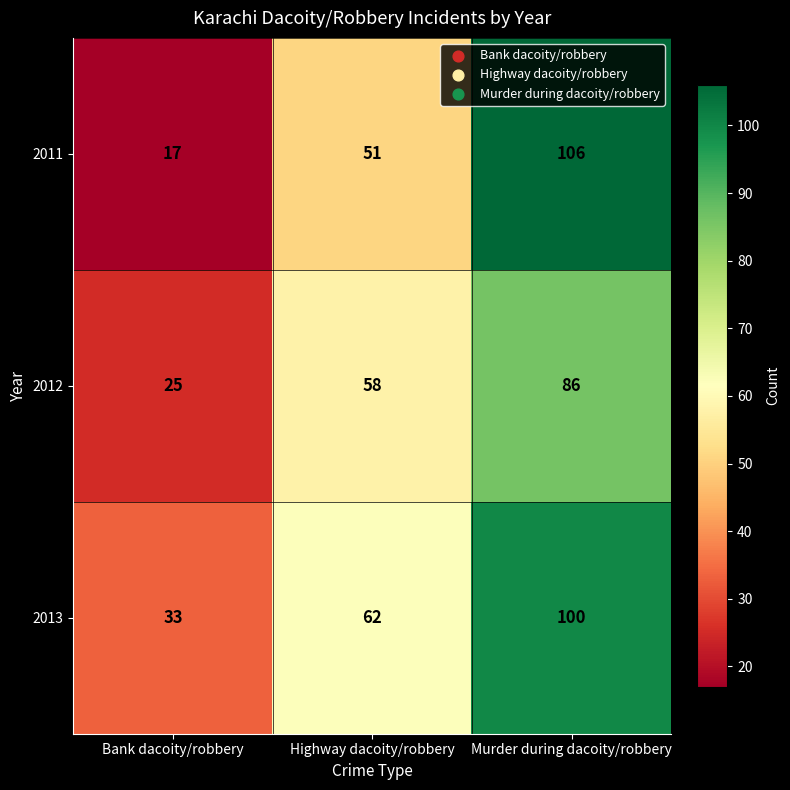

Rank the series by their maximum value, from lowest to highest.

2012, 2013, 2011